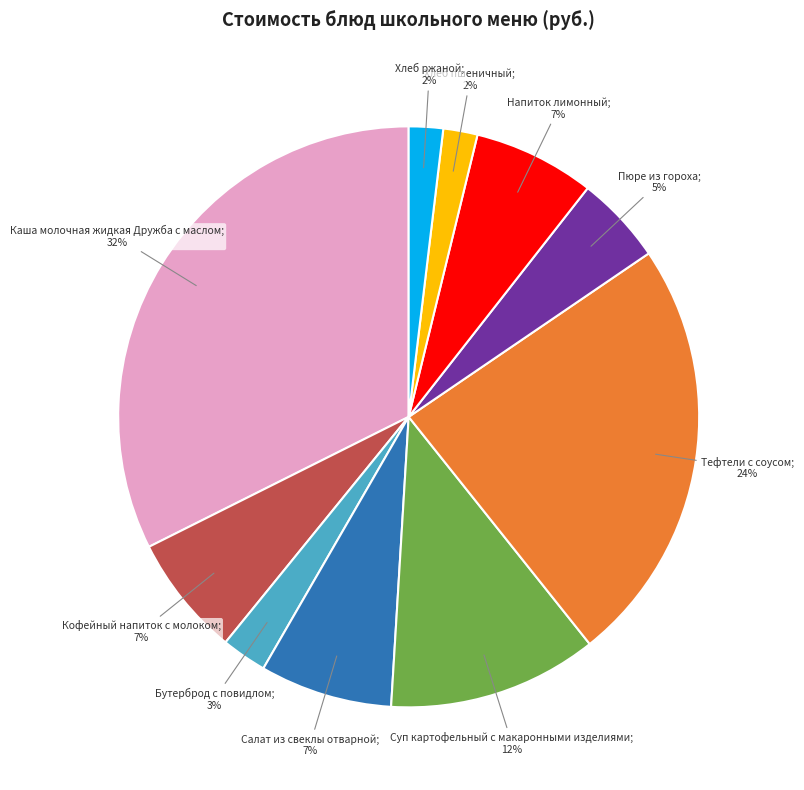

To the nearest percent, what is the average slice percentage?

10%